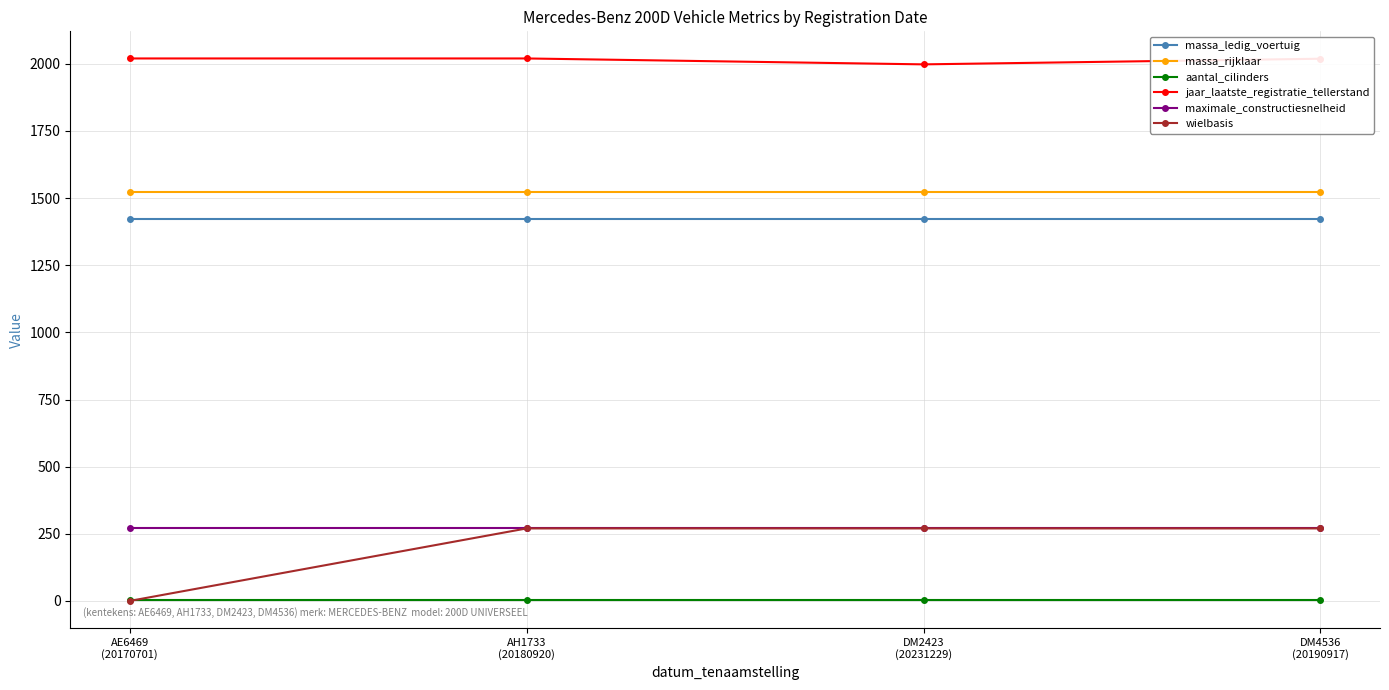

True or false: maximale_constructiesnelheid has more than 1 points higher than both neighbors.

False